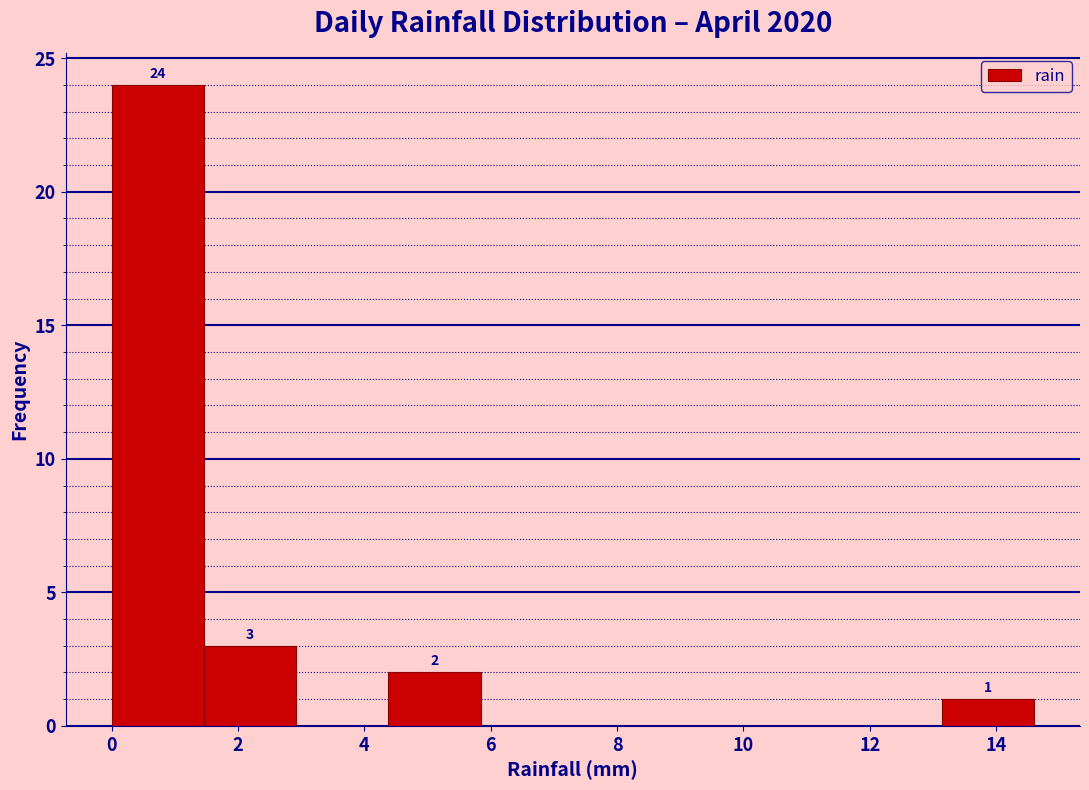

Which range on the x-axis has the tallest bar?

0.00 to 1.46